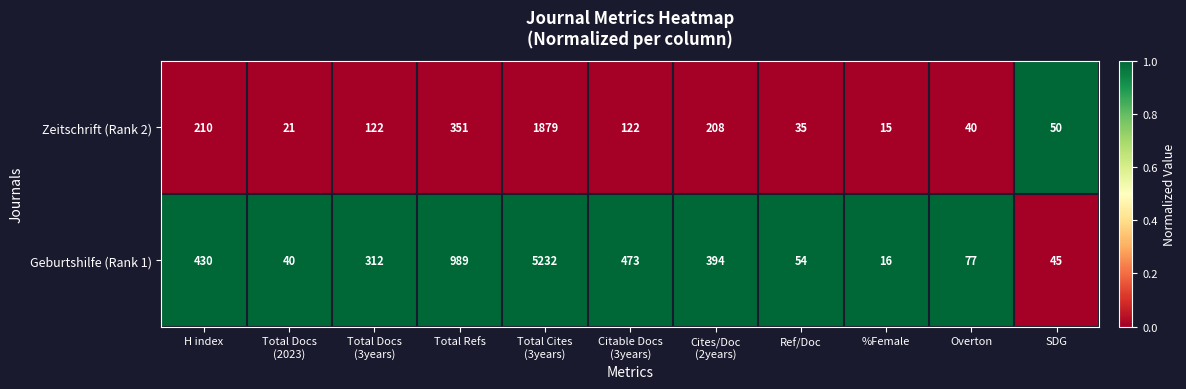

Which series has the largest total across all categories?

Geburtshilfe (Rank 1)